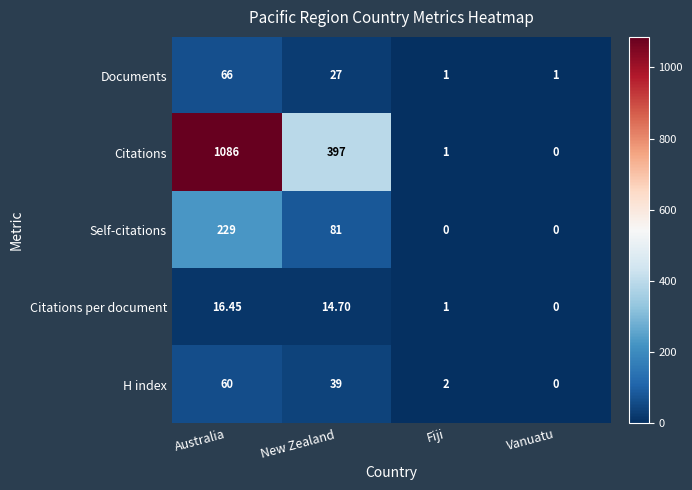

Count the number of categories in the chart.

4